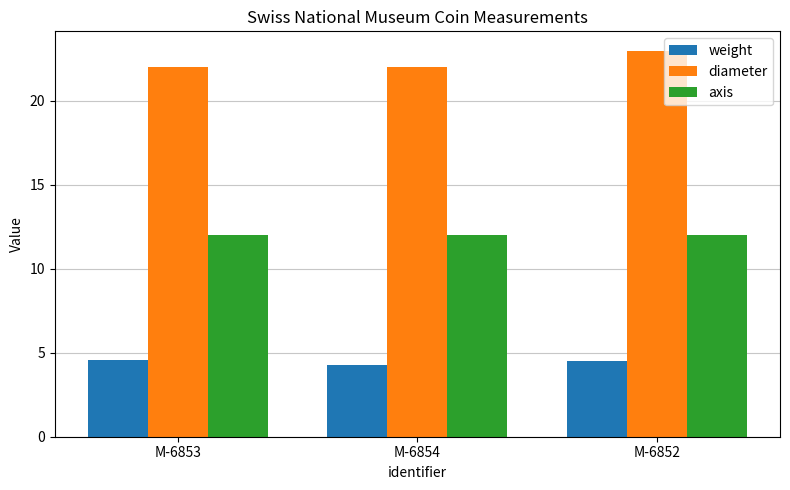

Does the chart contain any negative values?

No